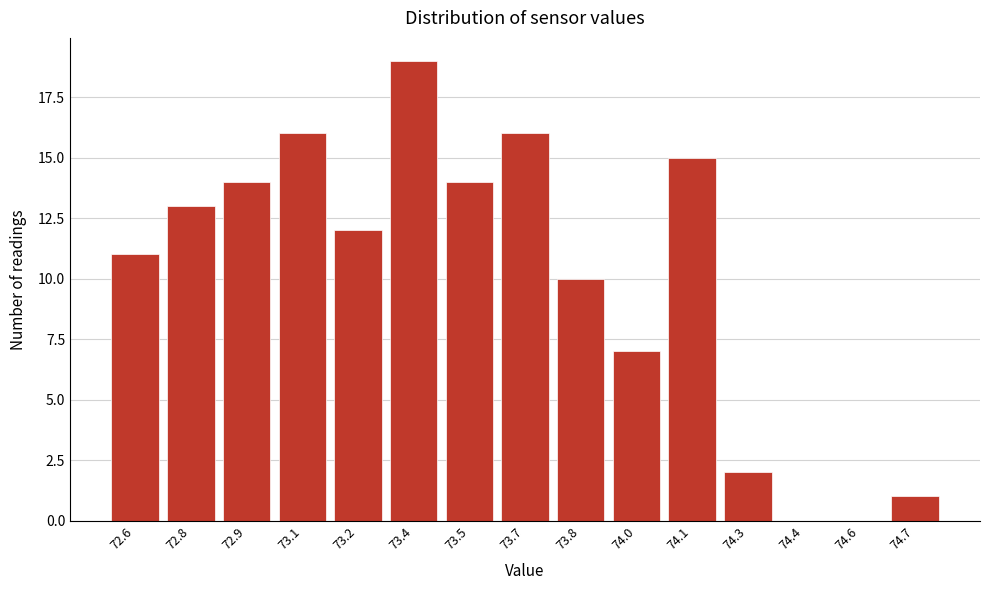

Reading right to left, what are all the values shown in this chart?

74.7=1	74.6=0	74.4=0	74.3=2	74.1=15	74.0=7	73.8=10	73.7=16	73.5=14	73.4=19	73.2=12	73.1=16	72.9=14	72.8=13	72.6=11